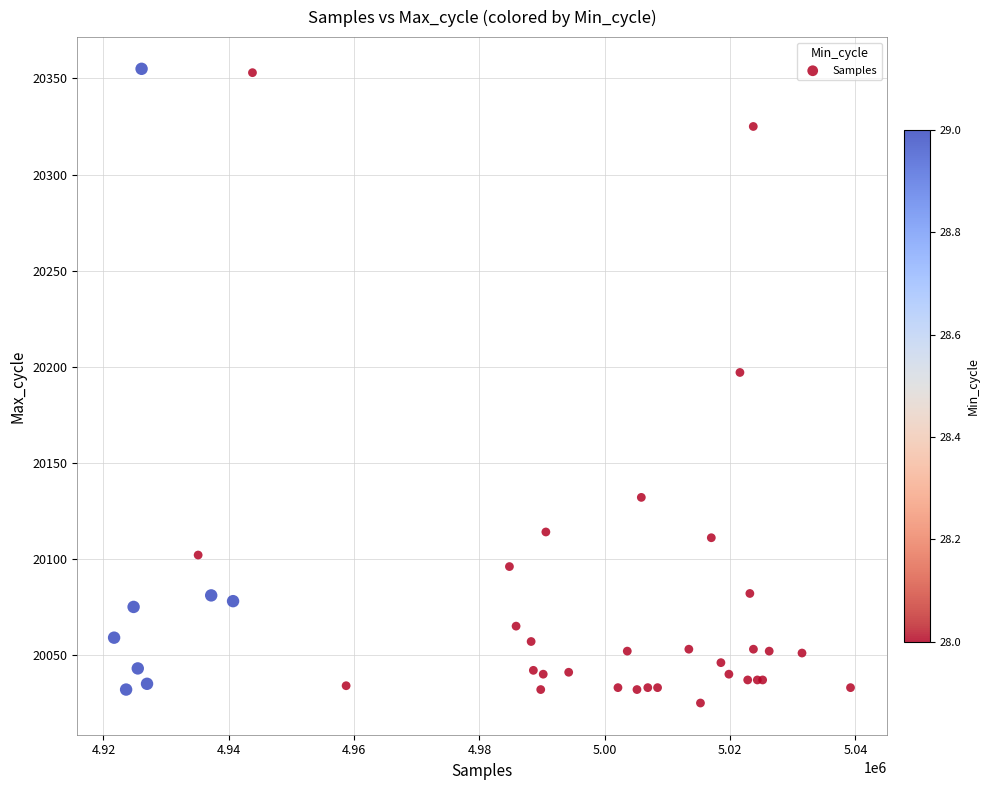

What Y value in the scatter plot is closest to 20190?

20197